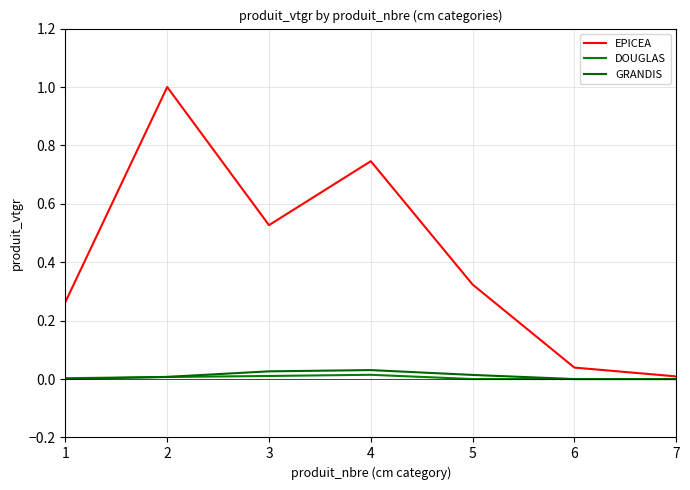

Reading left to right, what are all the values shown in this chart?

EPICEA: 0.3	1.0	0.5	0.7	0.3	0.0	0.0
DOUGLAS: 0.0	0.0	0.0	0.0	0.0	0.0	0.0
GRANDIS: 0.0	0.0	0.0	0.0	0.0	0.0	0.0